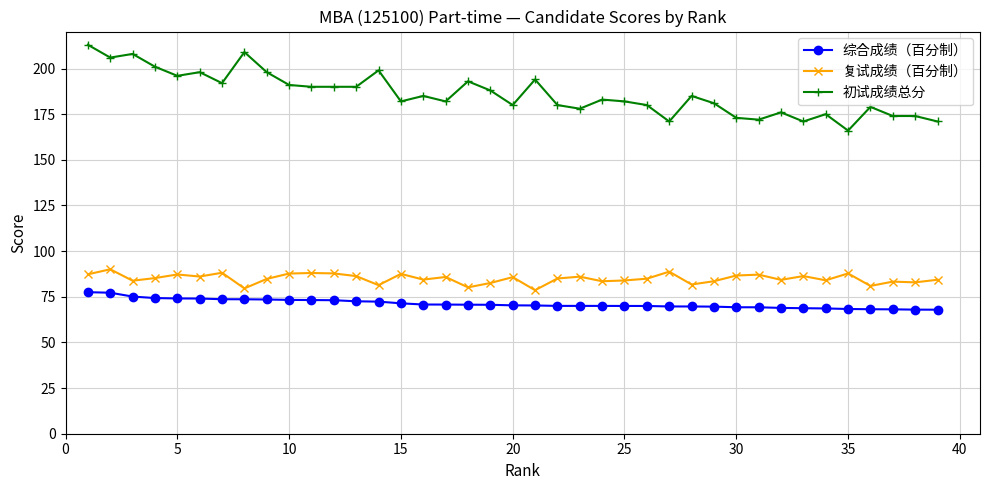

True or false: 复试成绩（百分制） and 初试成绩总分 intersect in this chart.

False